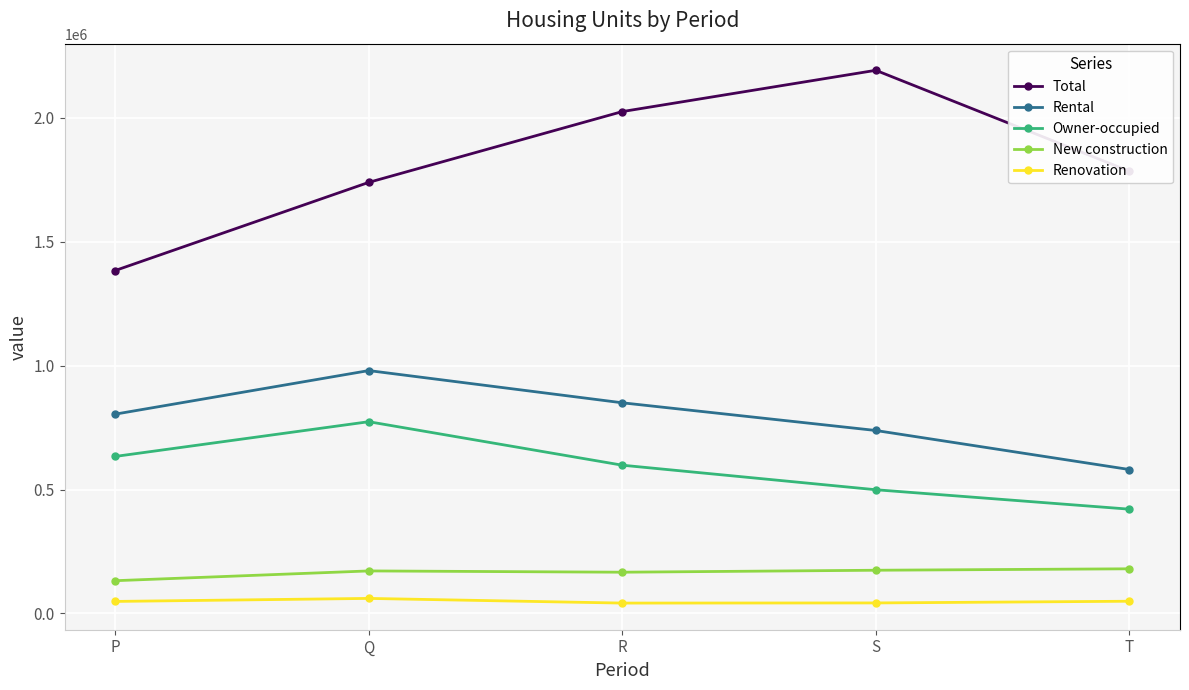

Which category has the highest value in the Total series?

S